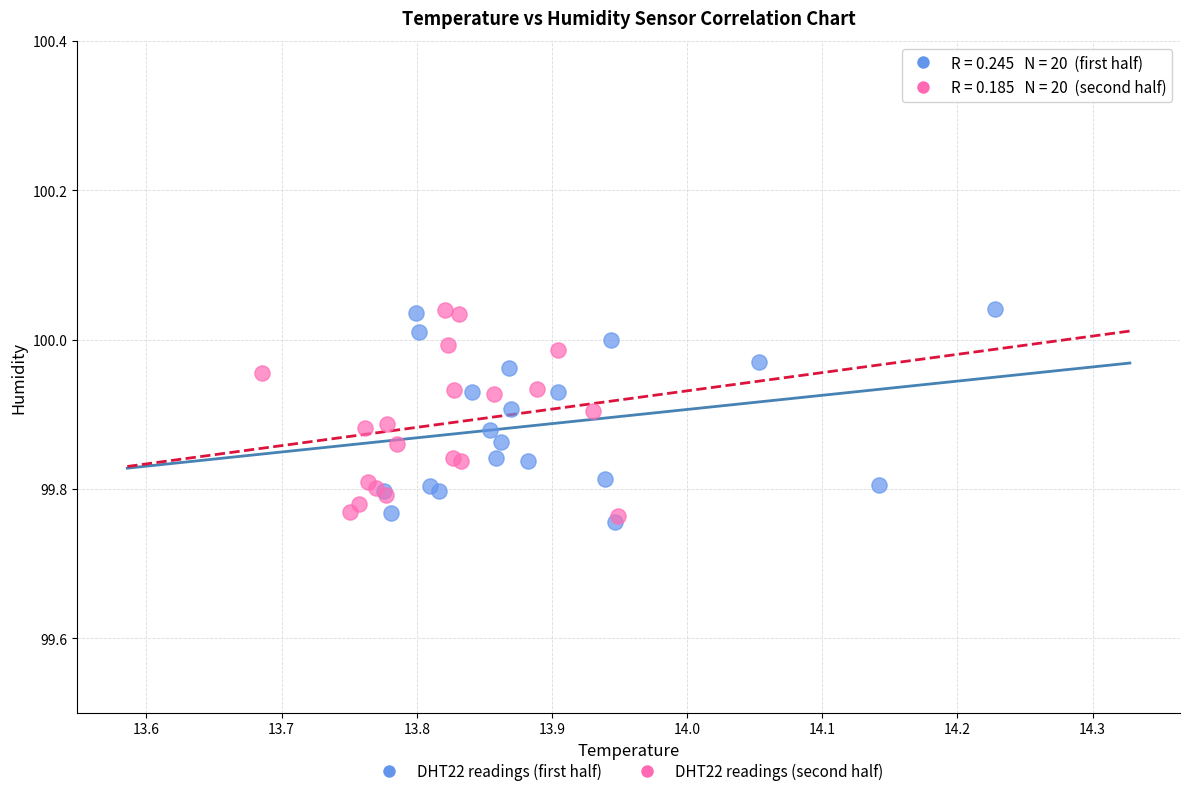

What are all the series names shown in the legend?

DHT22 readings (first half), DHT22 readings (second half)